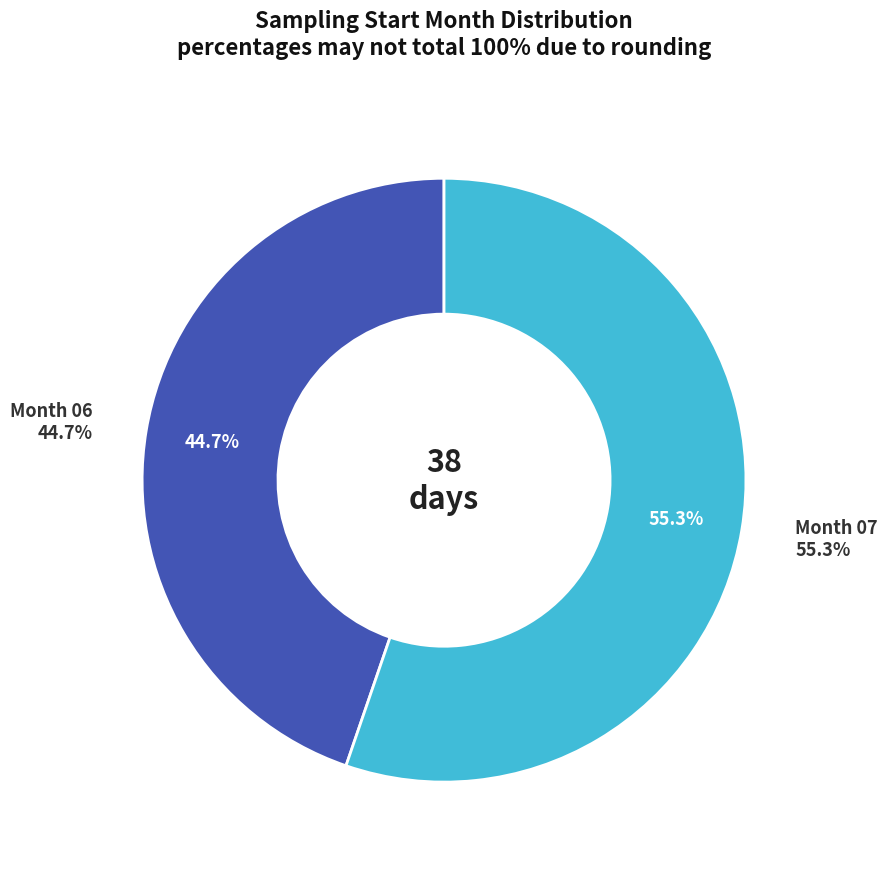

True or false: 07 accounts for 65% of the total.

False